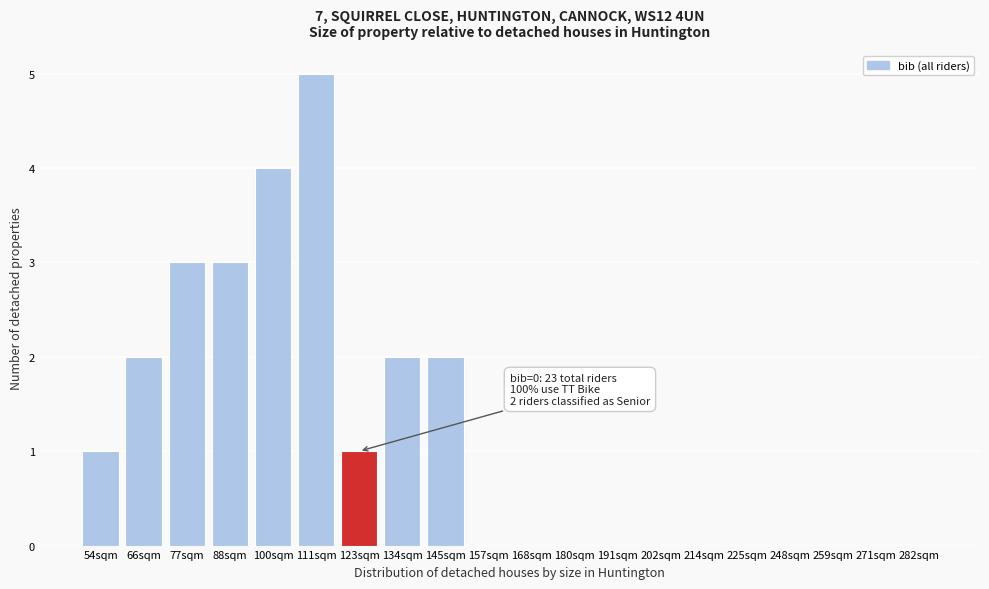

Reading left to right, what are all the values shown in this chart?

54sqm=1	66sqm=2	77sqm=3	88sqm=3	100sqm=4	111sqm=5	123sqm=1	134sqm=2	145sqm=2	157sqm=0	168sqm=0	180sqm=0	191sqm=0	202sqm=0	214sqm=0	225sqm=0	248sqm=0	259sqm=0	271sqm=0	282sqm=0